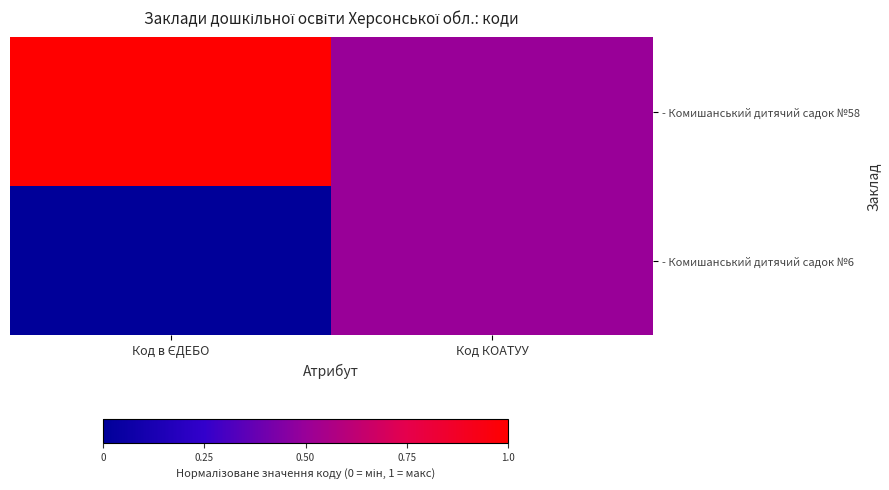

List the series in order of their overall mean, lowest first.

- Комишанський дитячий садок №6, - Комишанський дитячий садок №58